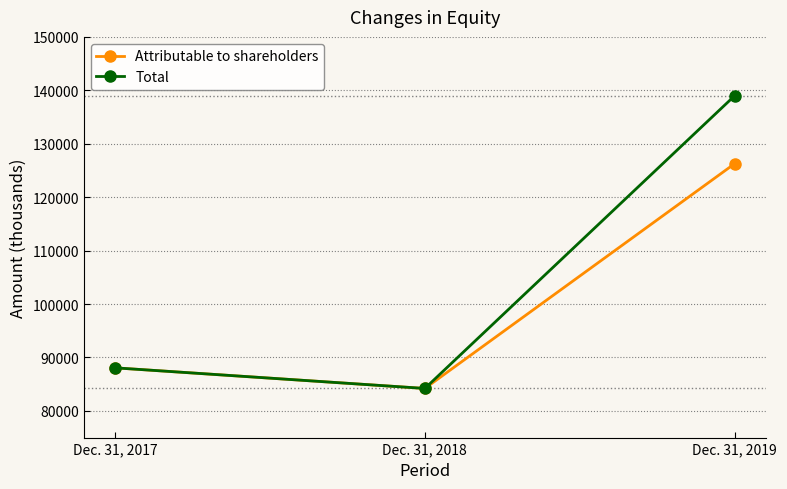

Rank the series by their average value, from highest to lowest.

Total, Attributable to shareholders